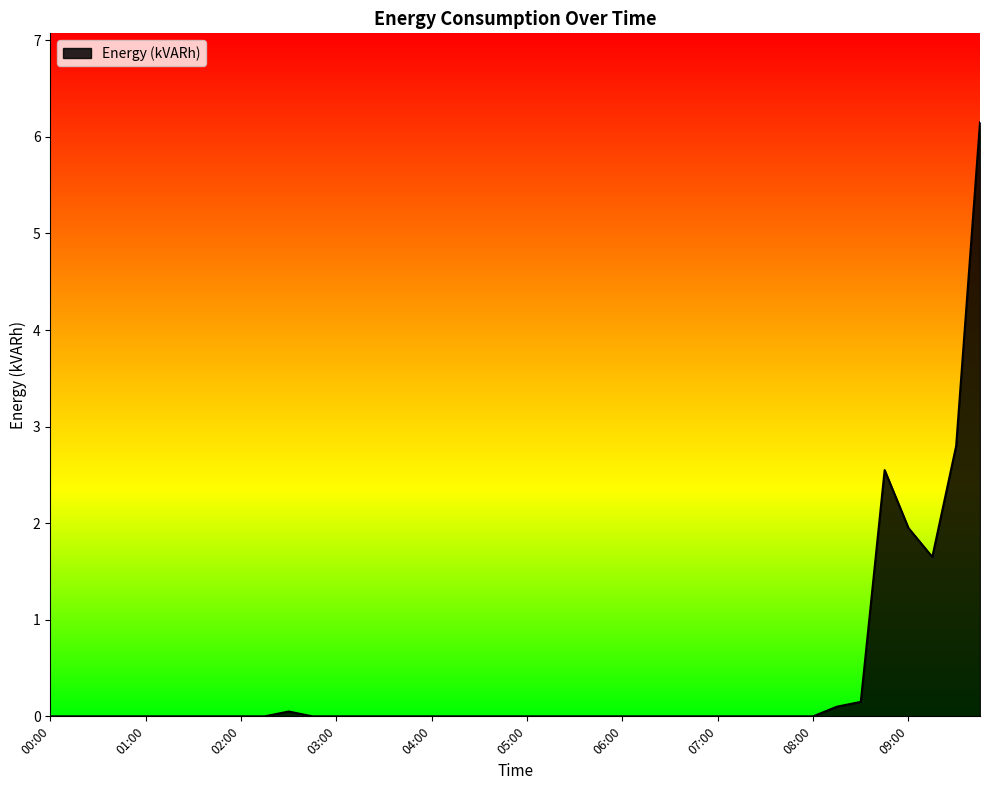

What is the maximum value shown in the chart?

6.2